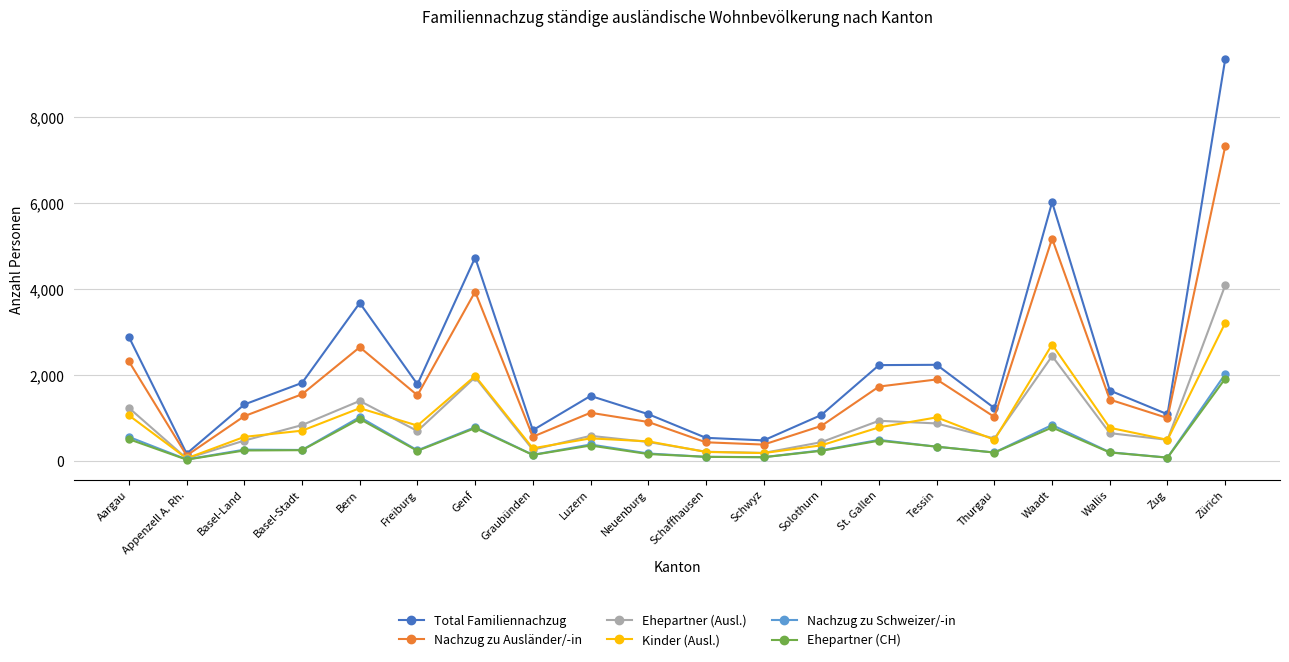

What is the label of the 20th point from the right?

Aargau